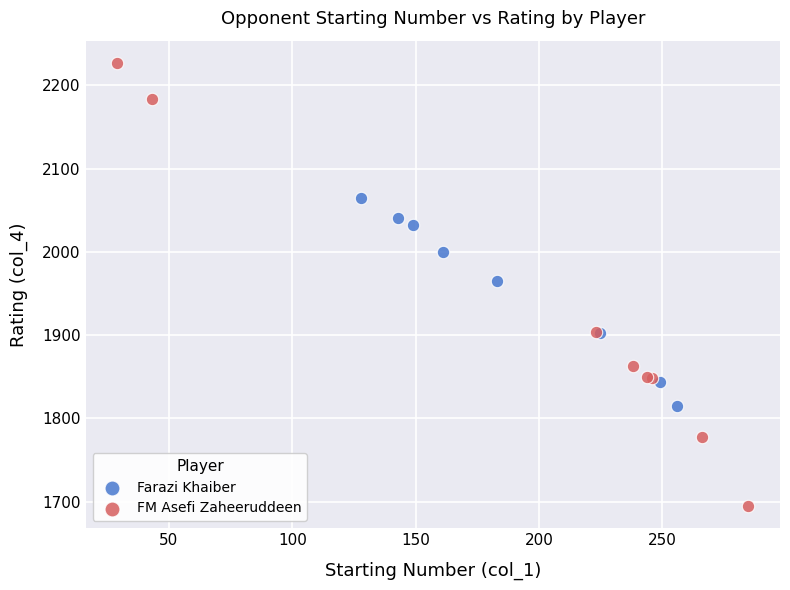

Which series reaches the maximum Y coordinate?

FM Asefi Zaheeruddeen